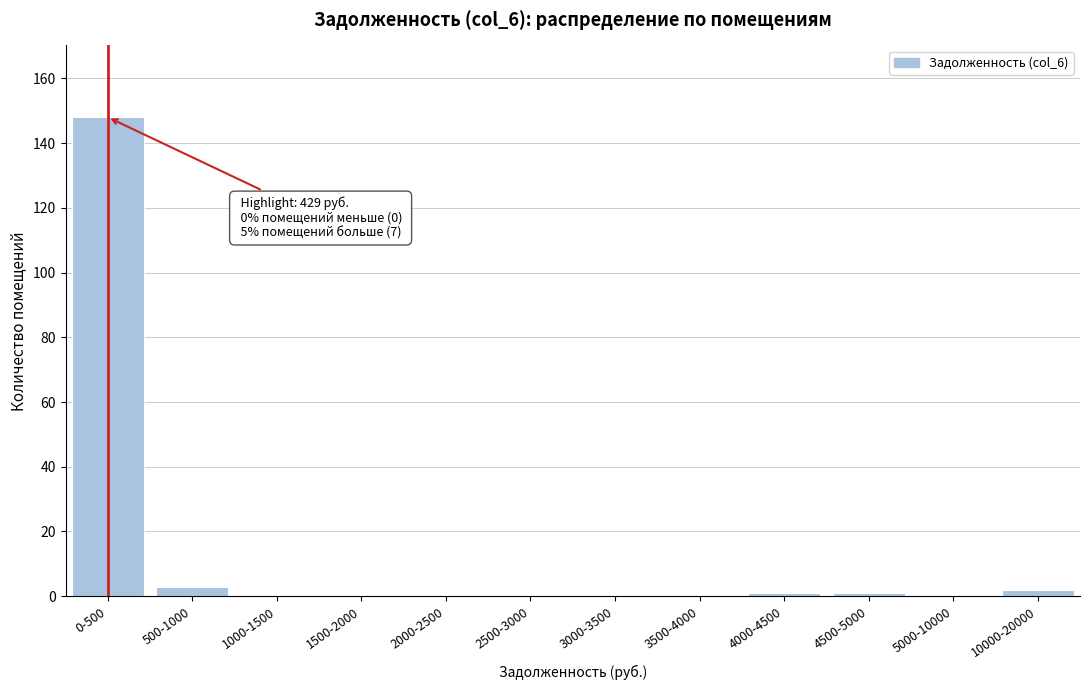

Reading right to left, transcribe all the data shown in this chart.

10000-20000=2	5000-10000=0	4500-5000=1	4000-4500=1	3500-4000=0	3000-3500=0	2500-3000=0	2000-2500=0	1500-2000=0	1000-1500=0	500-1000=3	0-500=148